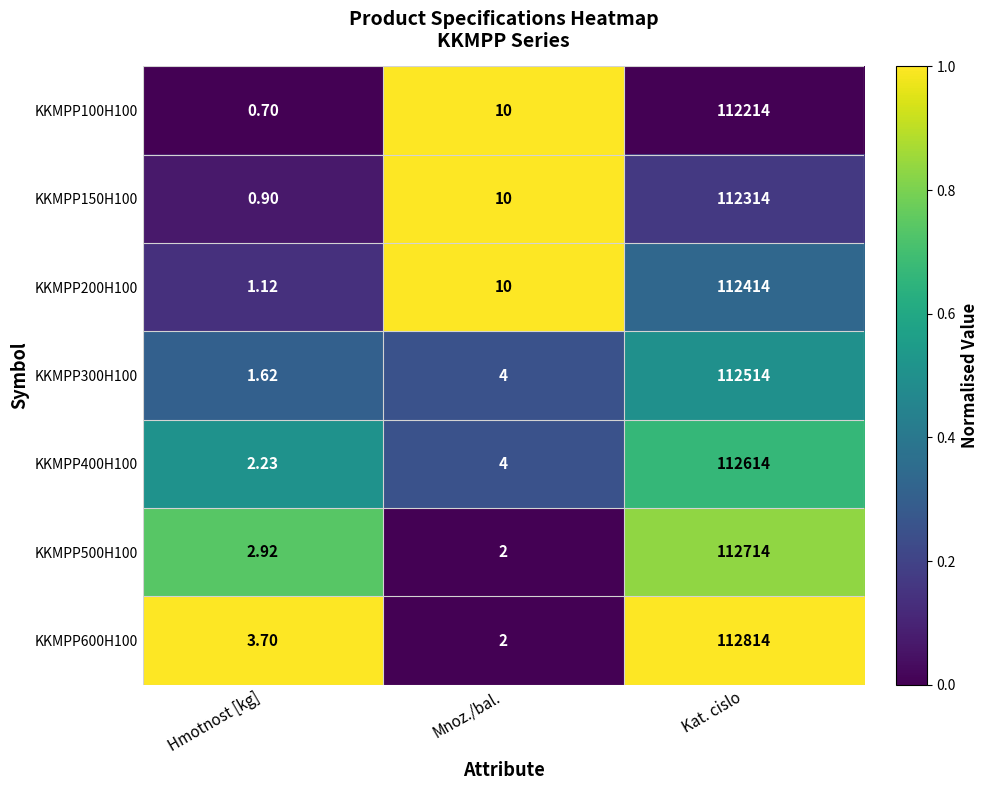

At which category does the chart reach its peak across all series?

Kat. cislo